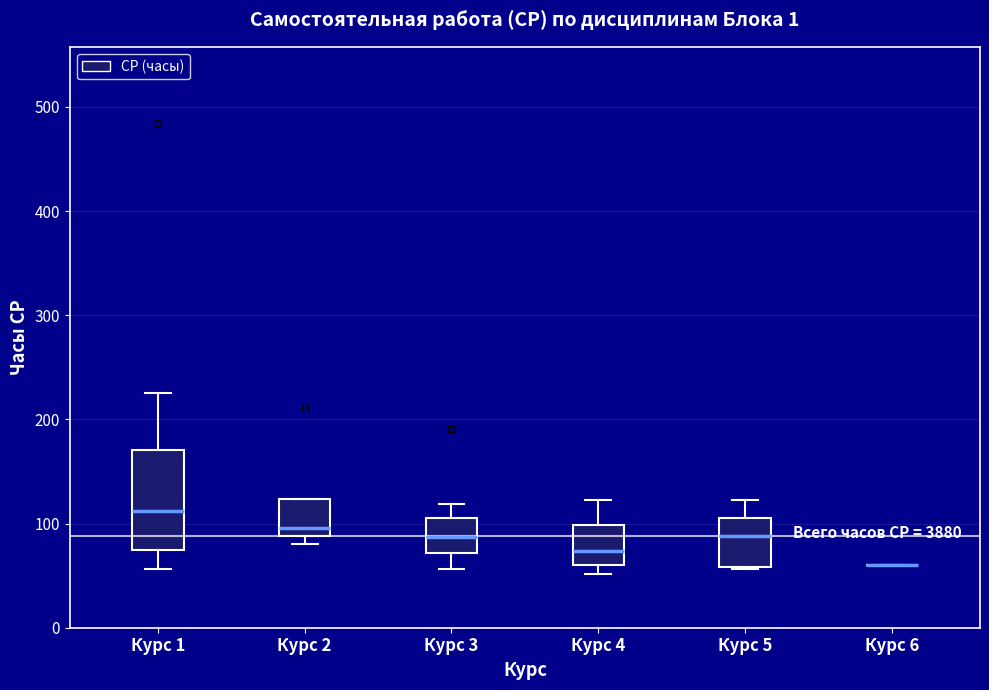

Which box is the tallest, from its lower edge to its upper edge?

Курс 1